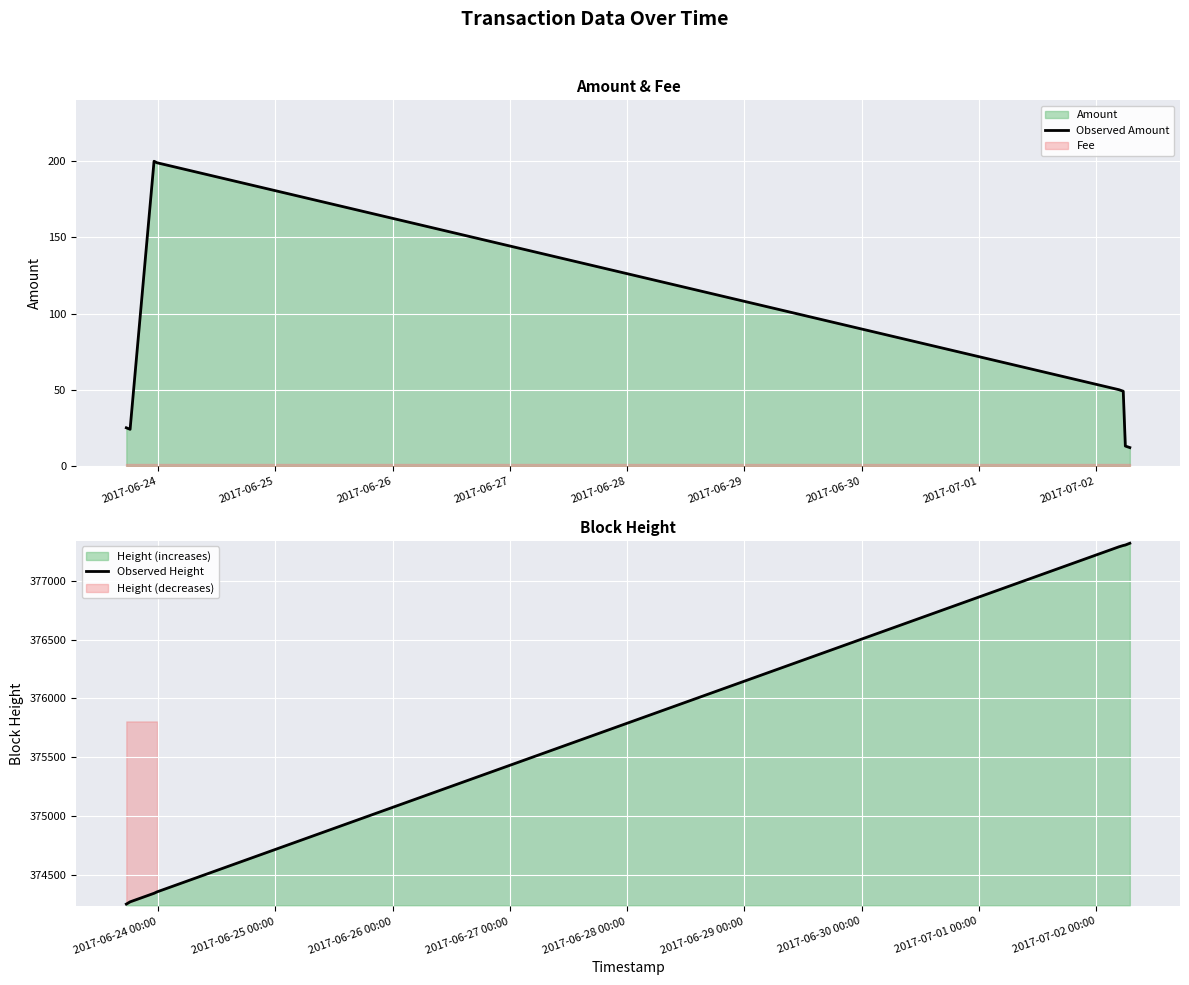

What is the sum of all Observed Height values?

3006427